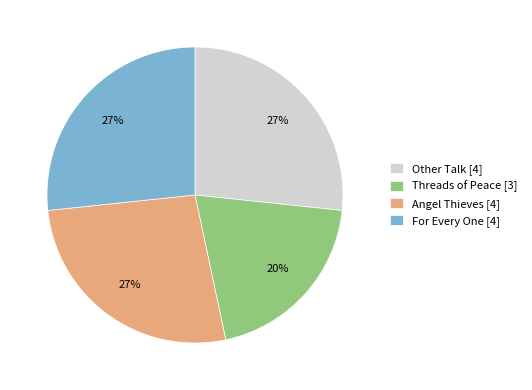

Is the sum of Angel Thieves and For Every One greater than half?

Yes